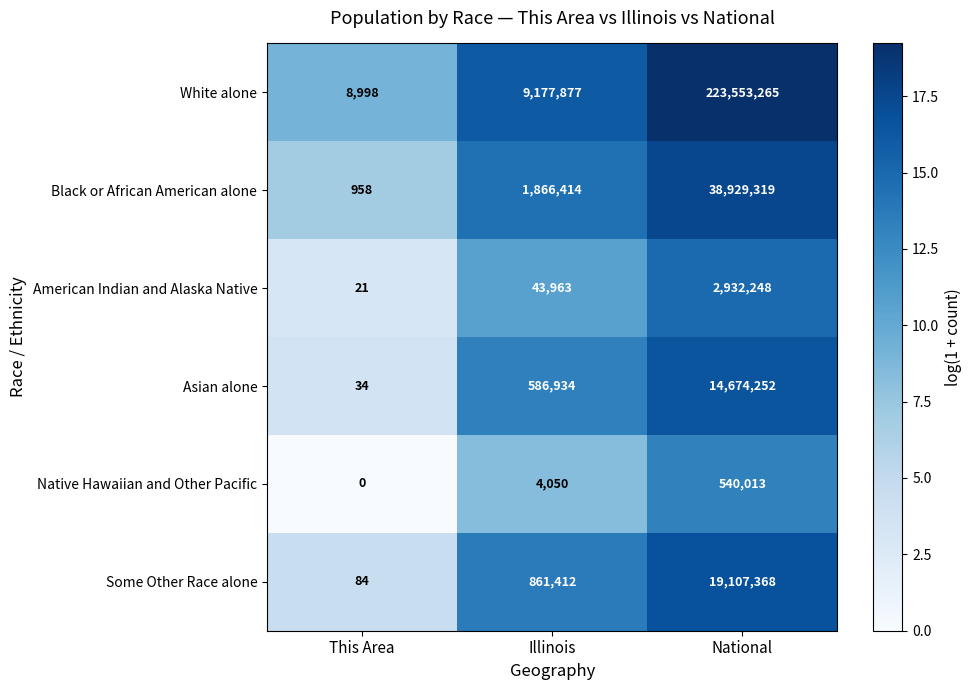

Reading left to right, list all the values displayed in this chart.

White alone: This Area=8998	Illinois=9177877	National=223553265
Black or African American alone: This Area=958	Illinois=1866414	National=38929319
American Indian and Alaska Native: This Area=21	Illinois=43963	National=2932248
Asian alone: This Area=34	Illinois=586934	National=14674252
Native Hawaiian and Other Pacific: This Area=0	Illinois=4050	National=540013
Some Other Race alone: This Area=84	Illinois=861412	National=19107368